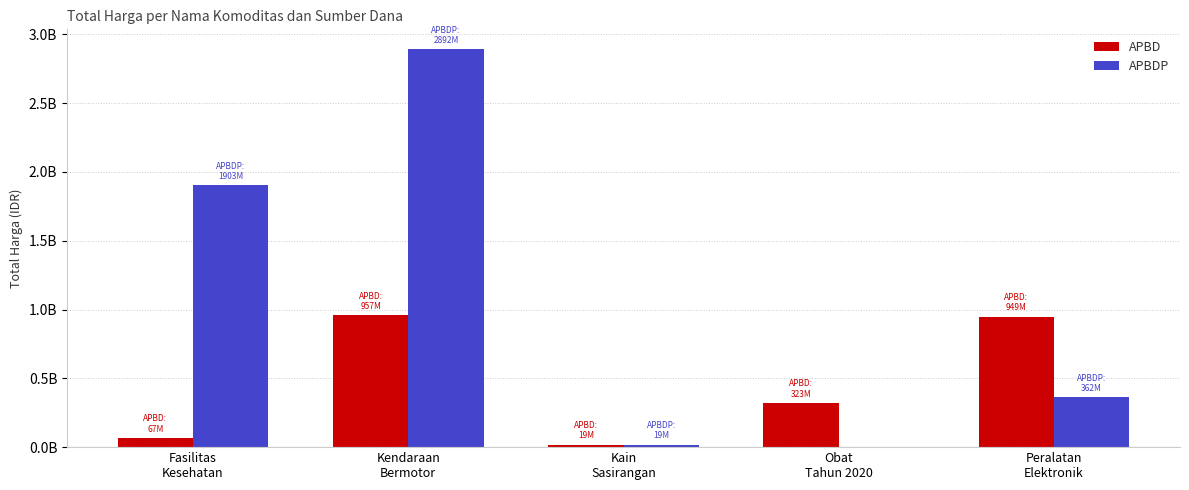

Does the chart contain stacked bars?

No